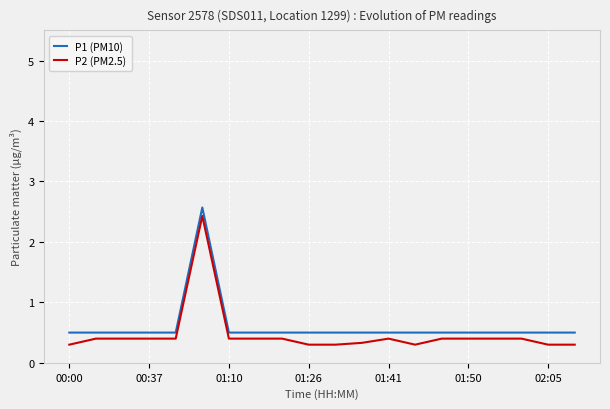

How many distinct data groups are displayed?

2